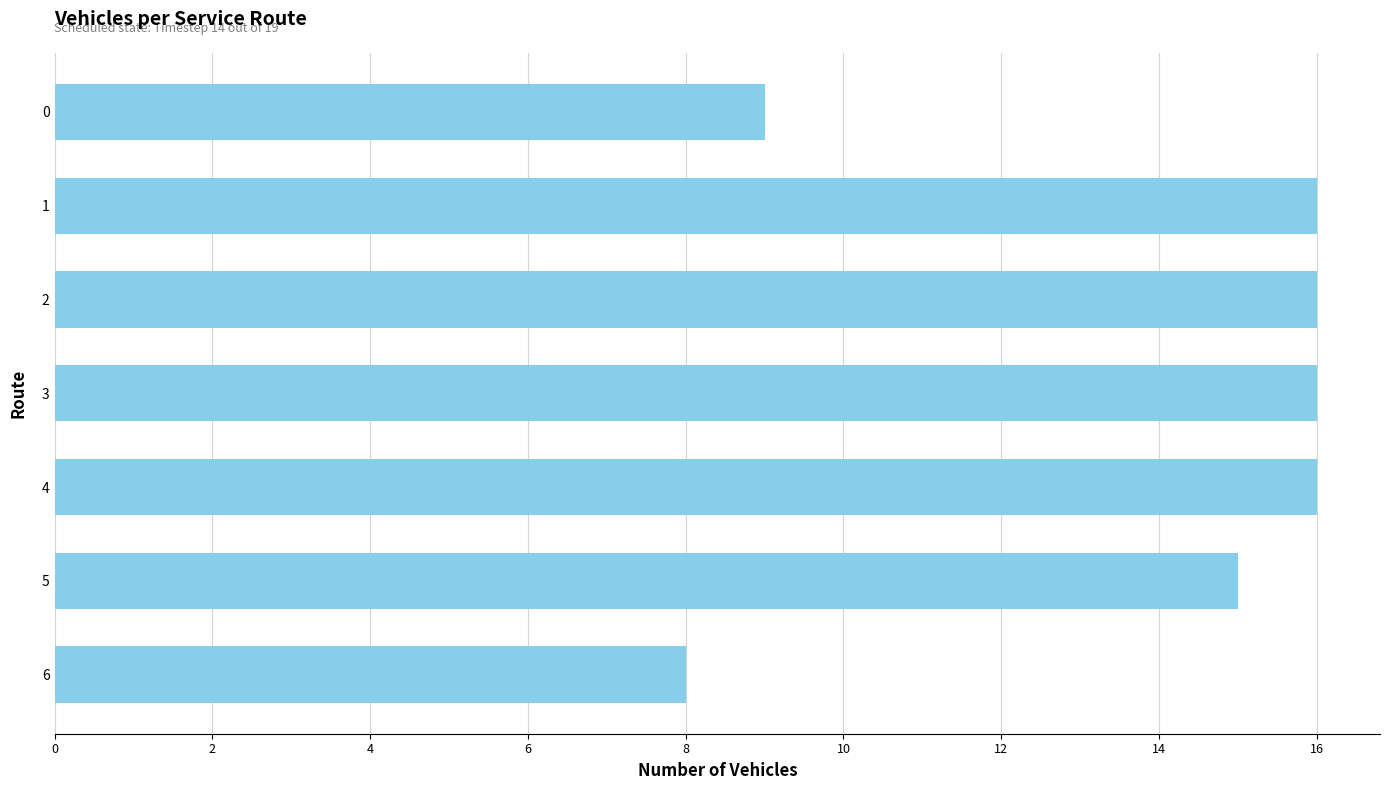

The value at 6 is 8. True or false?

True